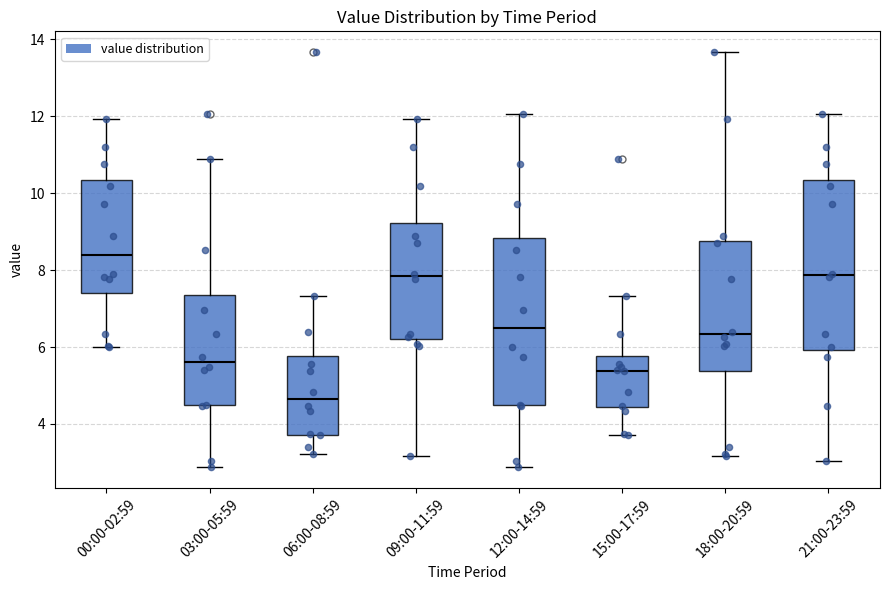

Which box has the highest median line?

00:00-02:59